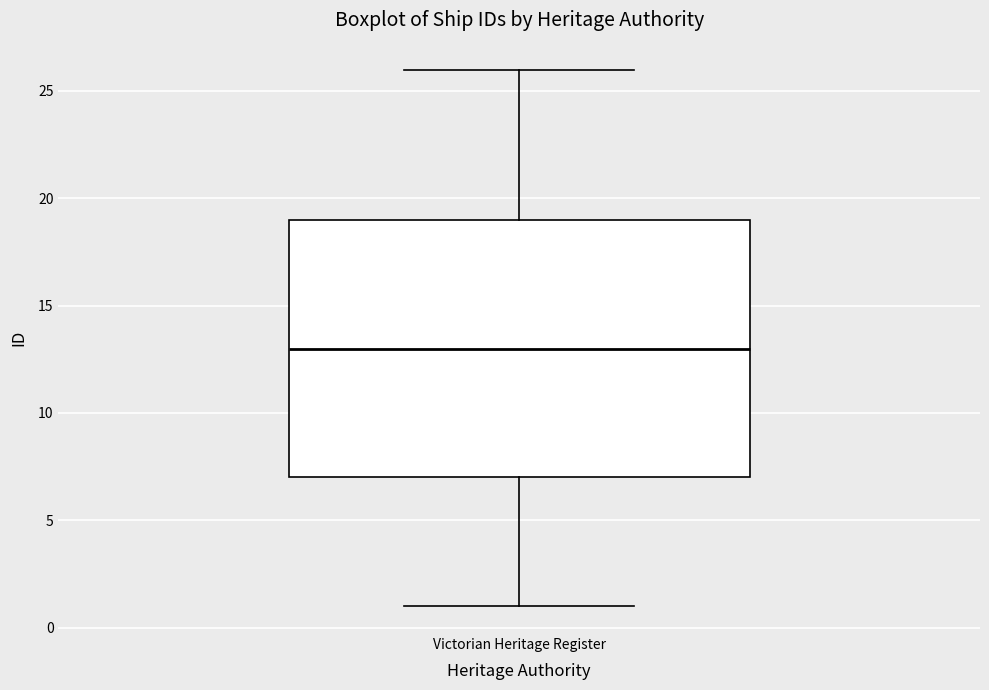

Read this box plot against the y-axis: the position of the median line, the range covered by the box, and the ends of both whiskers. The values are not printed on the chart, so give them approximately, as read against the axis.

median 13, box 7 to 19, whiskers 1 to 26